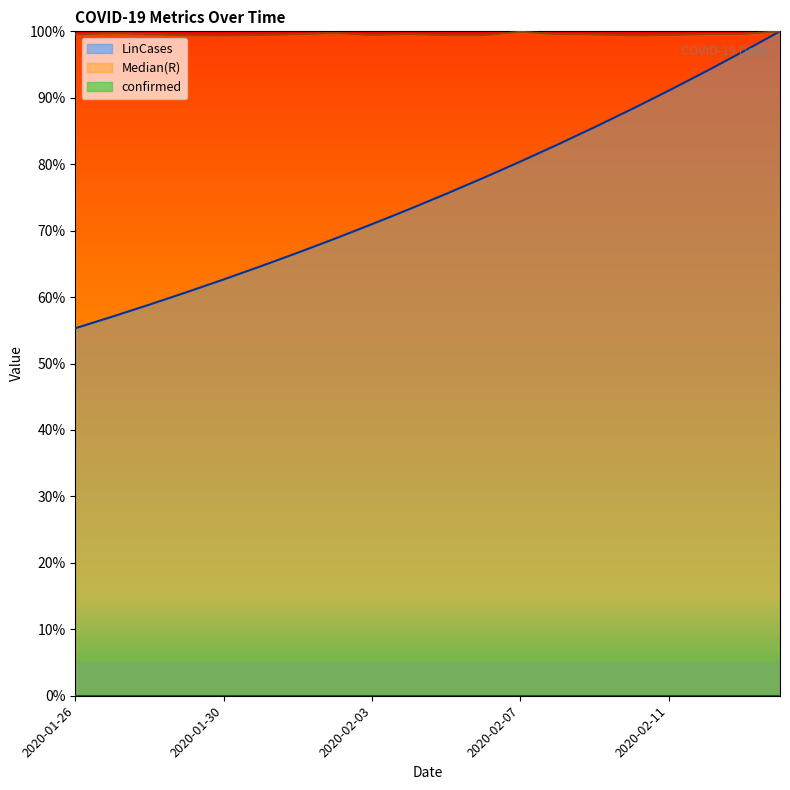

What is the difference between the maximum and minimum values in the LinCases series?

0.4